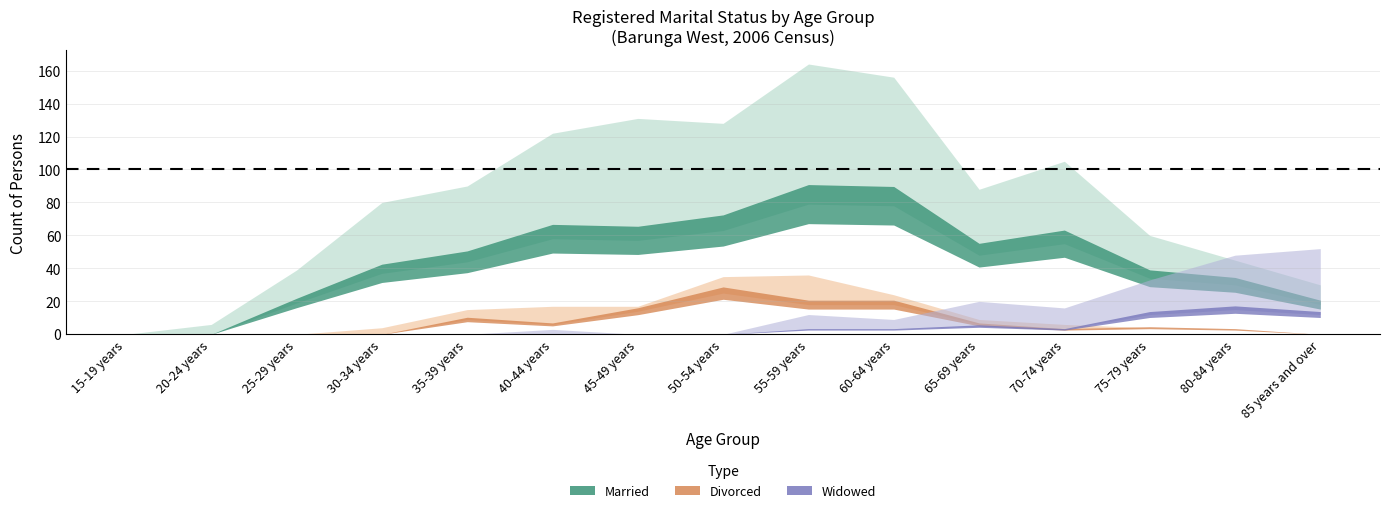

Where is the first local maximum for Married Males?

40-44 years